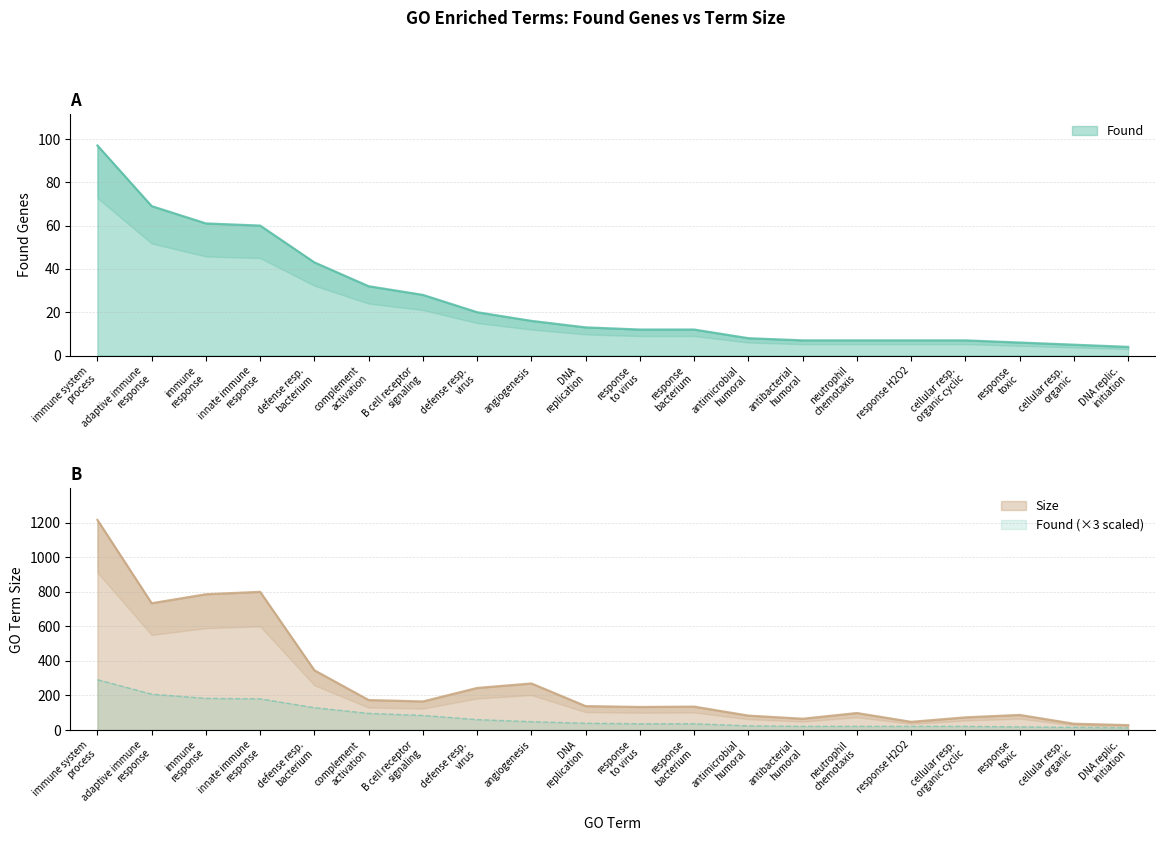

How many values in the Size series are below 138?

10